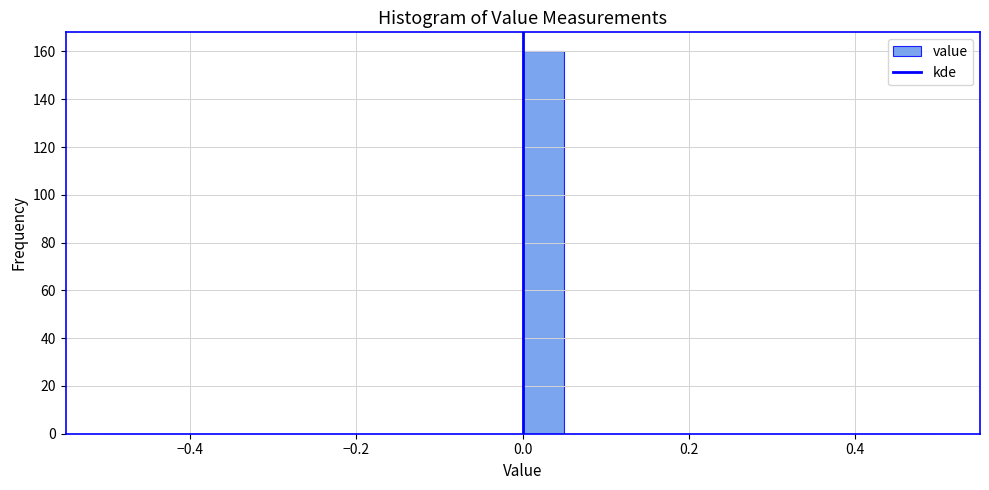

Around what value on the x-axis is the tallest bar? Give the approximate position of its centre, as read against the axis.

0.02